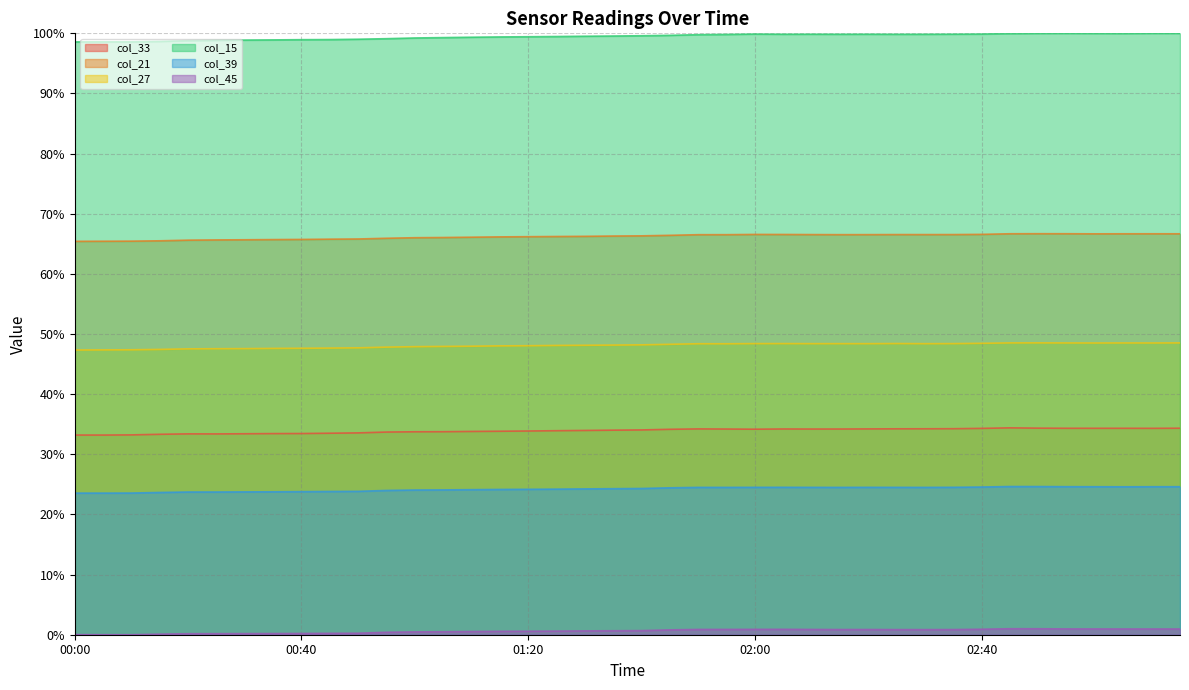

How many series are shown in this chart?

6